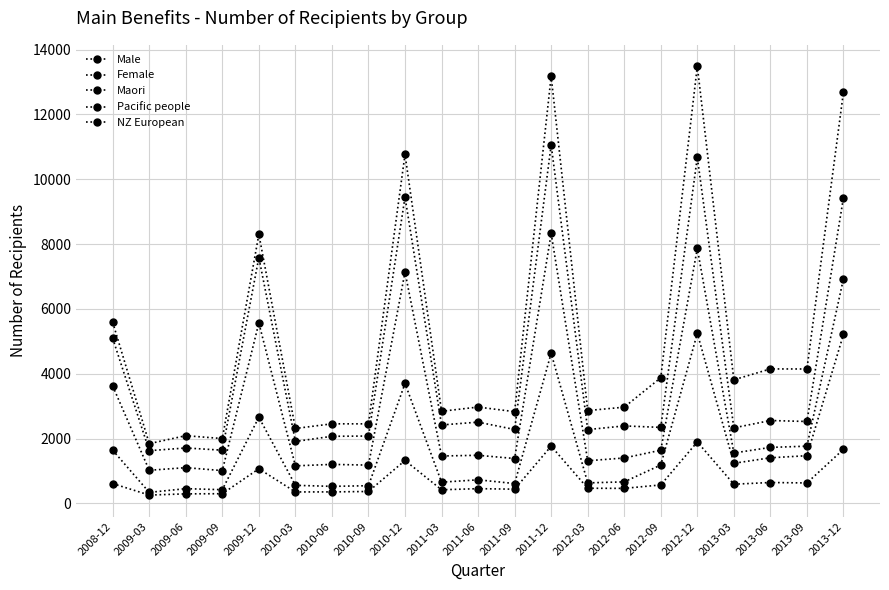

List the series in order of their overall mean, highest first.

Female, Male, NZ European, Maori, Pacific people